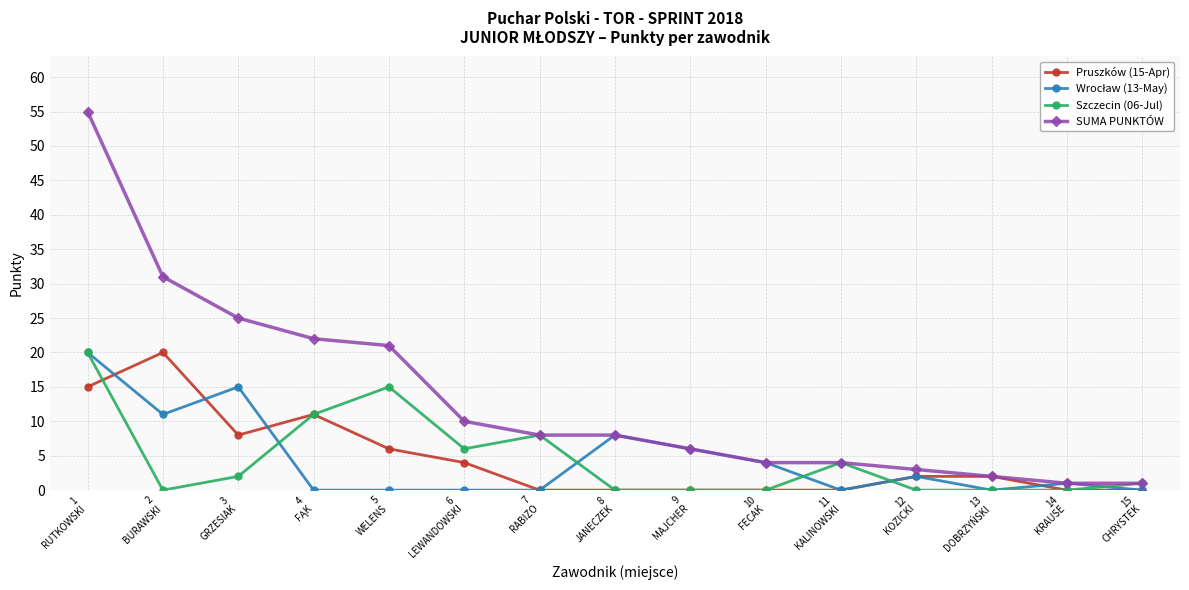

Is the value of Pruszków (15-Apr) at 10
FECAK greater than the value of SUMA PUNKTÓW at 6
LEWANDOWSKI?

No